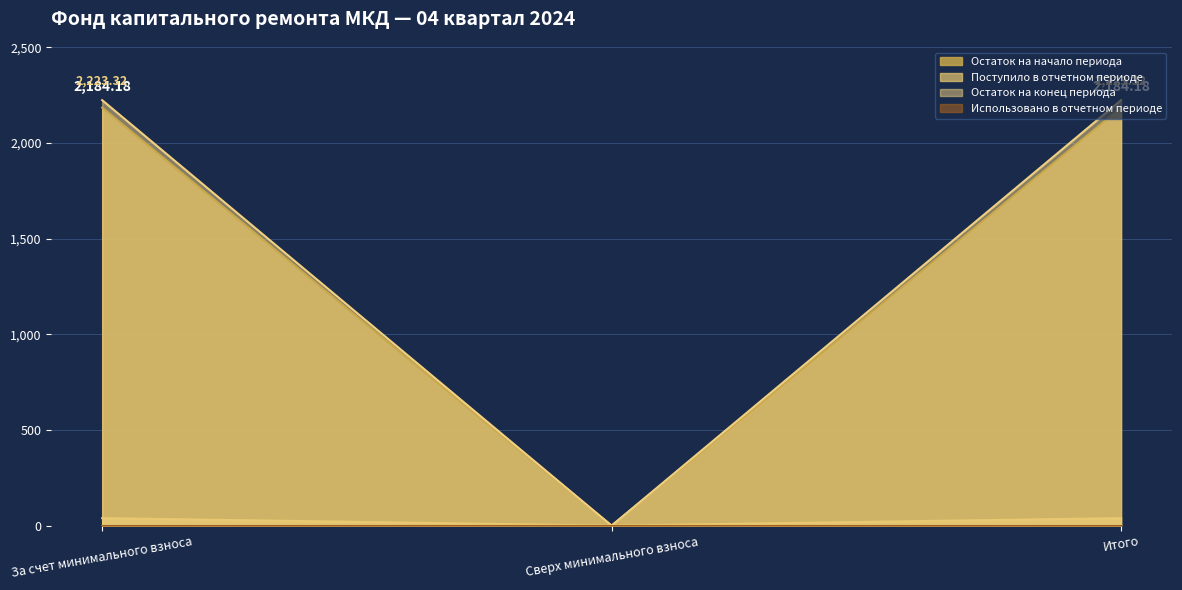

At which label is the value closest to 1092?

Сверх минимального взноса